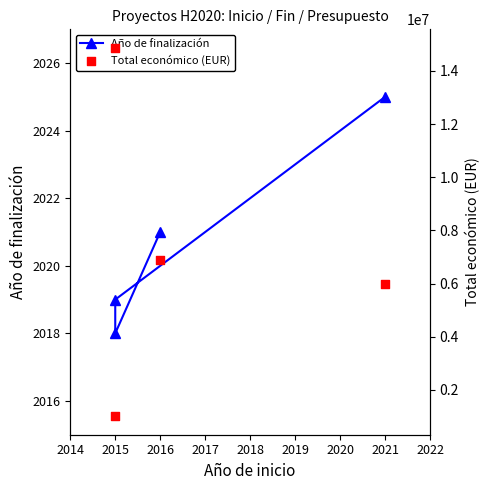

Which series contains the highest Y value?

Total económico (EUR)